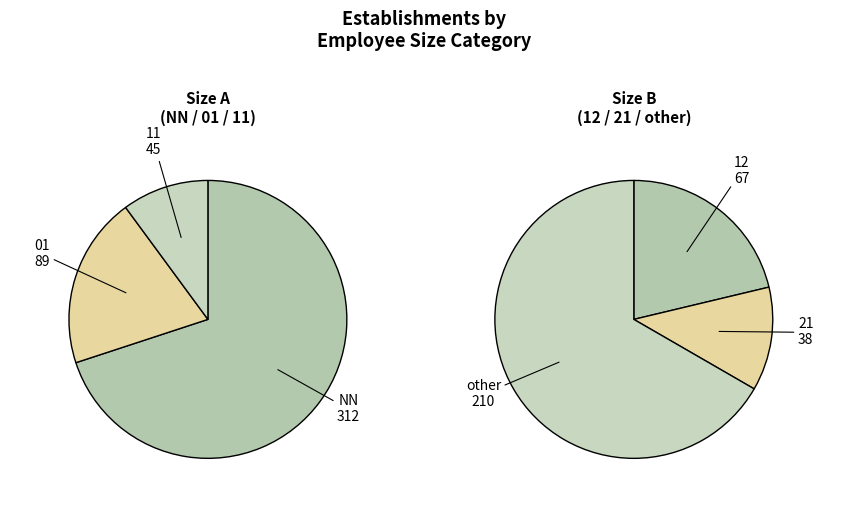

Is there a majority slice in this chart?

No